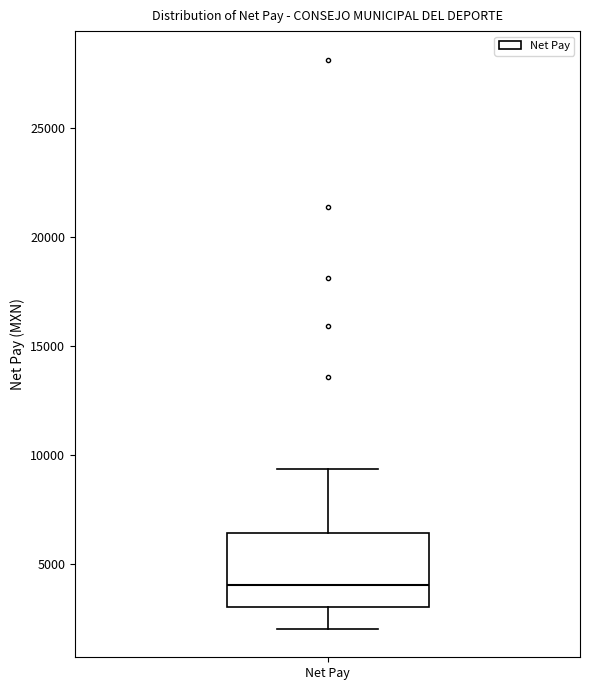

Read this box plot against the y-axis: the position of the median line, the range covered by the box, and the ends of both whiskers. The values are not printed on the chart, so give them approximately, as read against the axis.

median 4000, box 3000 to 6500, whiskers 2000 to 9500